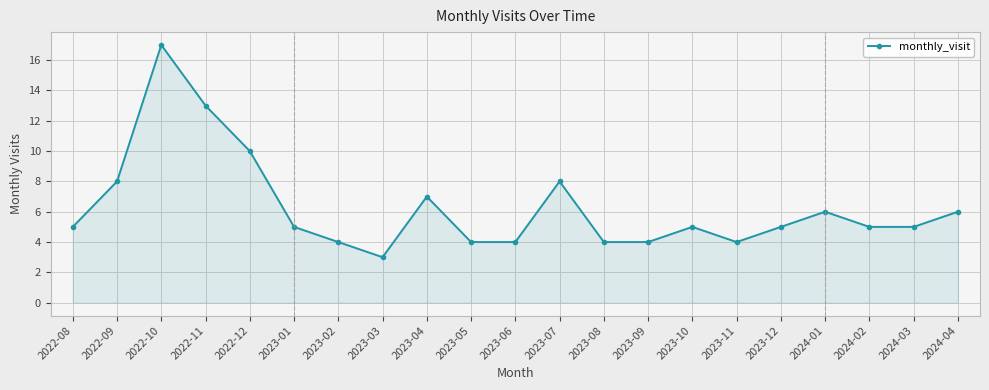

What is the average value?

6